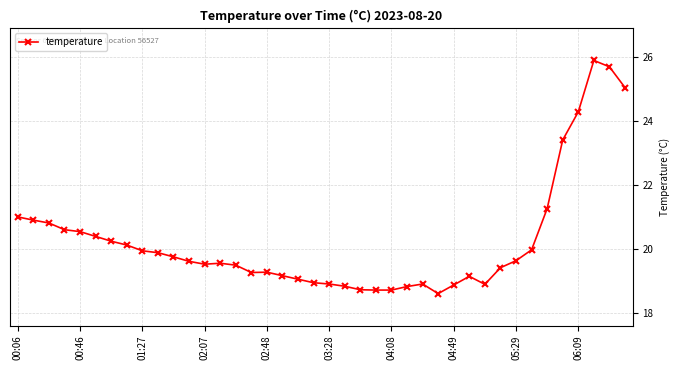

What is the difference between the maximum and minimum values?

7.3